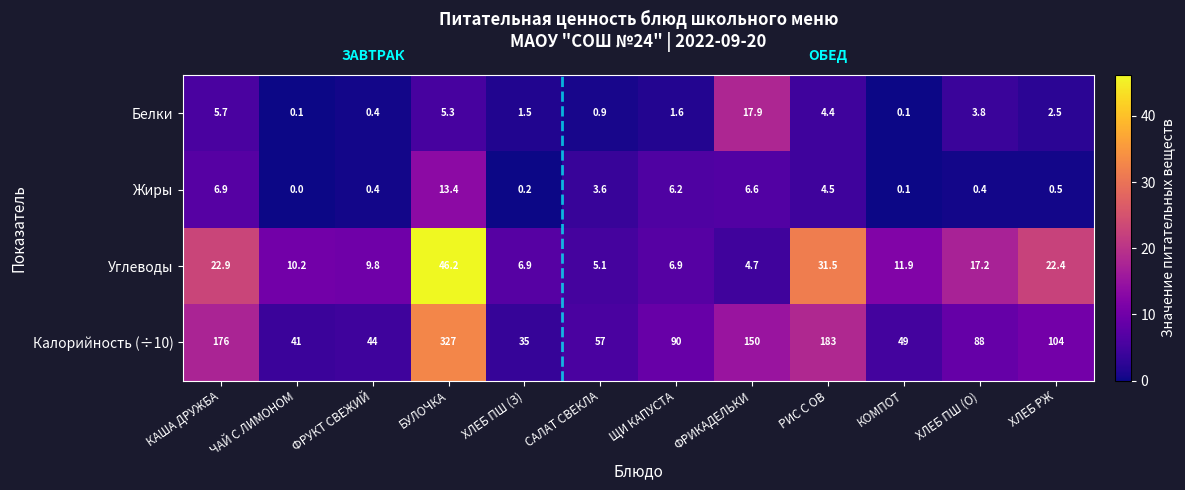

Is it true that Белки equals 0.1 at КОМПОТ?

True